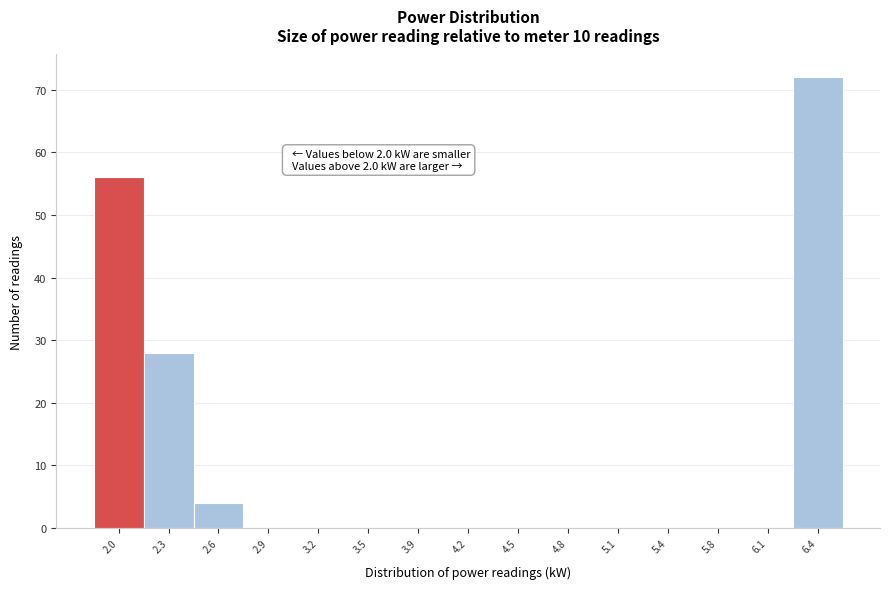

Over which range of the x-axis is the bar tallest?

6.25 to 6.55